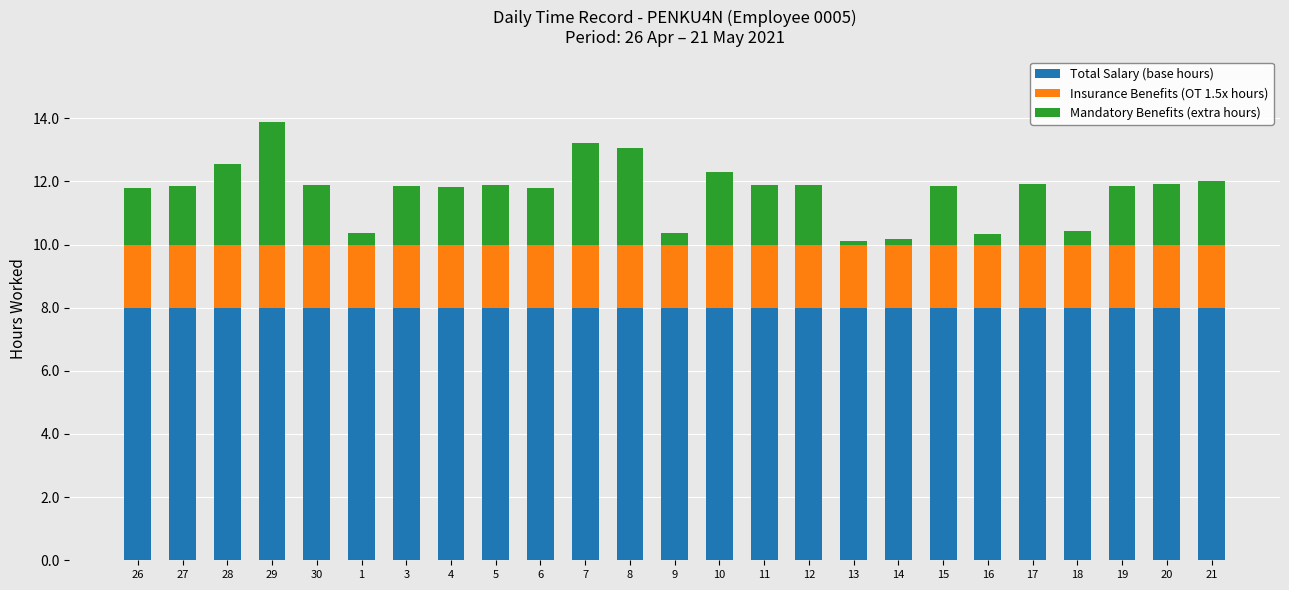

What is the average value of the Total Salary (base hours) series?

8.0